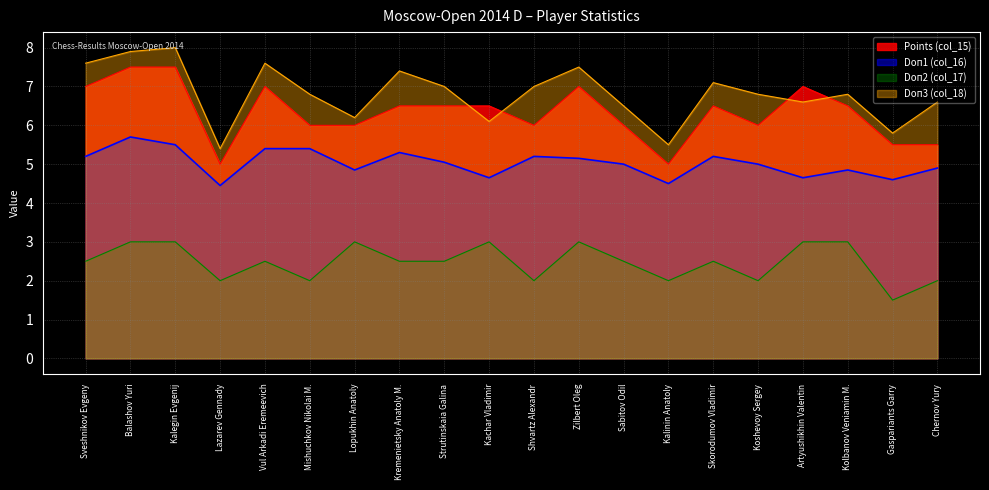

What is the difference between the second highest and minimum values in the Doп3 (col_18) series?

2.5